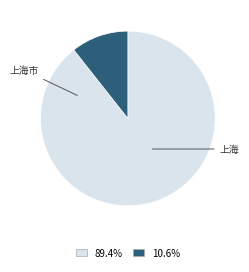

Does any single category account for the majority?

Yes